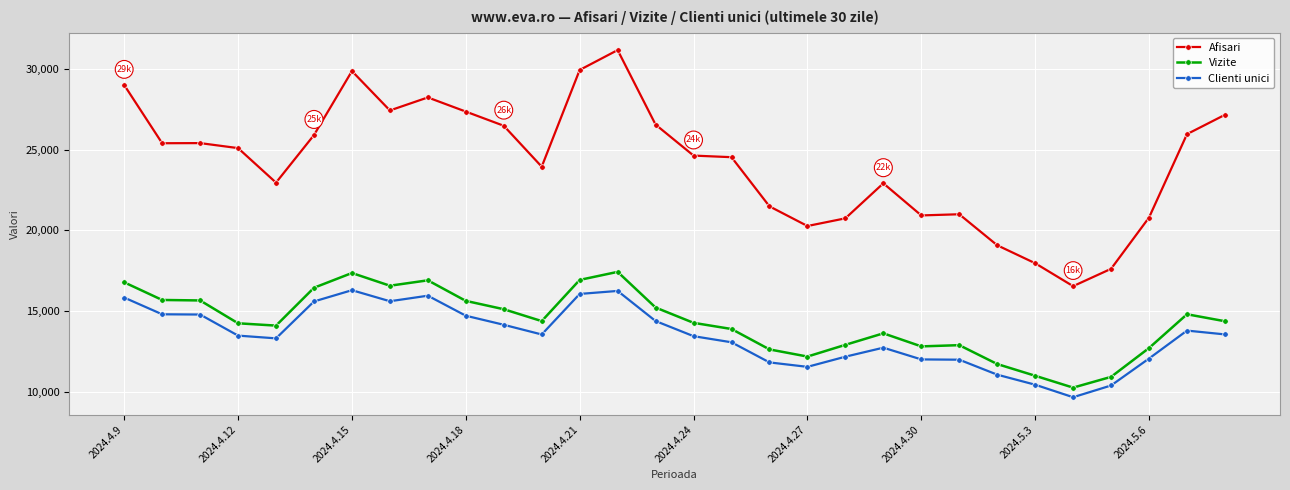

Which series has the largest range (max minus min)?

Afisari